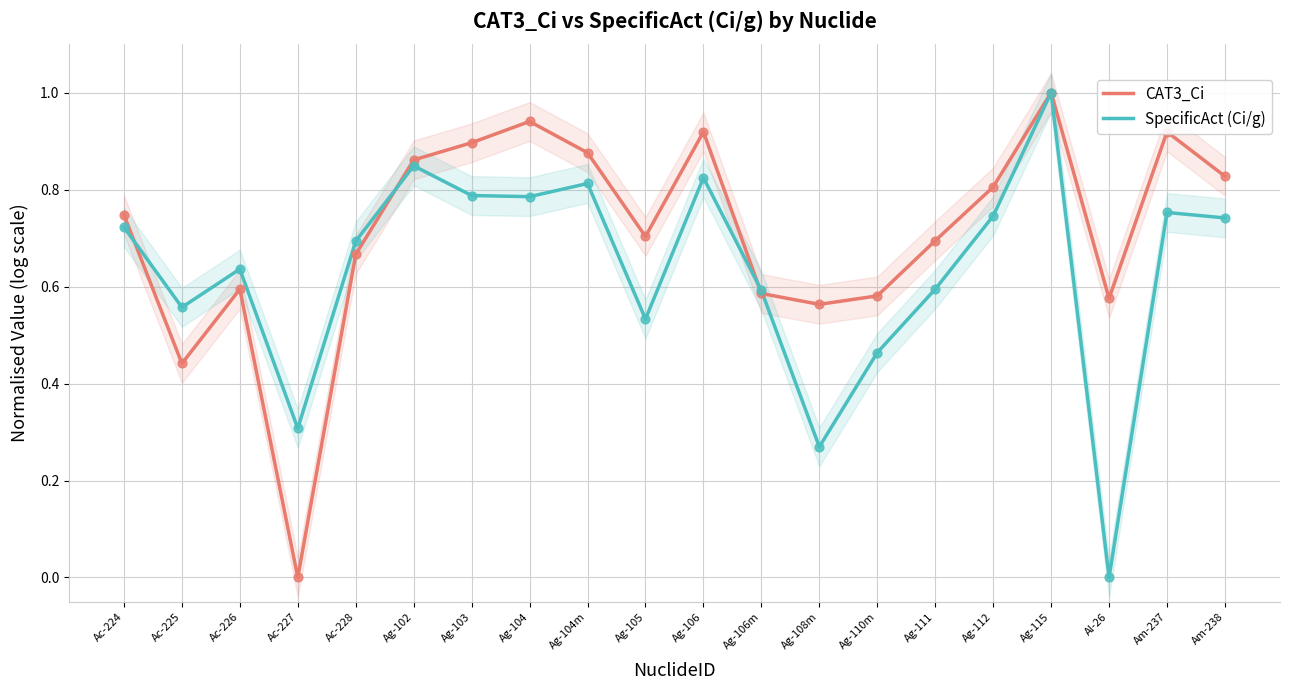

Is the value of CAT3_Ci at Ac-224 greater than the value of SpecificAct (Ci/g) at Ag-105?

Yes